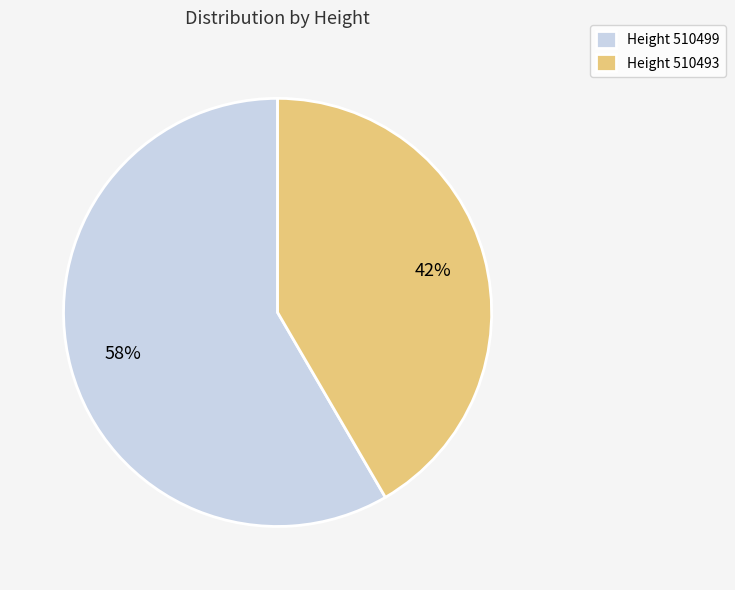

Which slice is the largest?

Height 510499